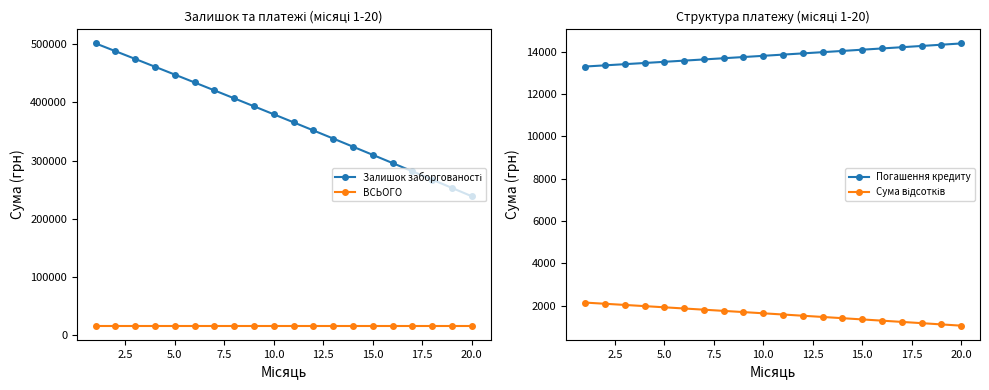

What is the lowest value of the ВСЬОГО series?

15432.7